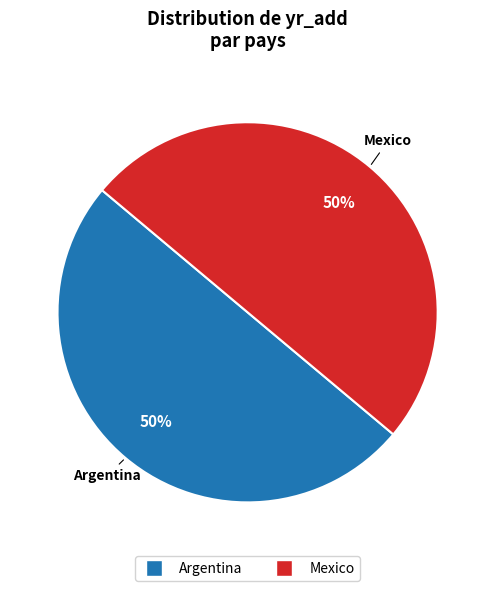

Do Mexico and Argentina together represent more than half of the pie?

Yes